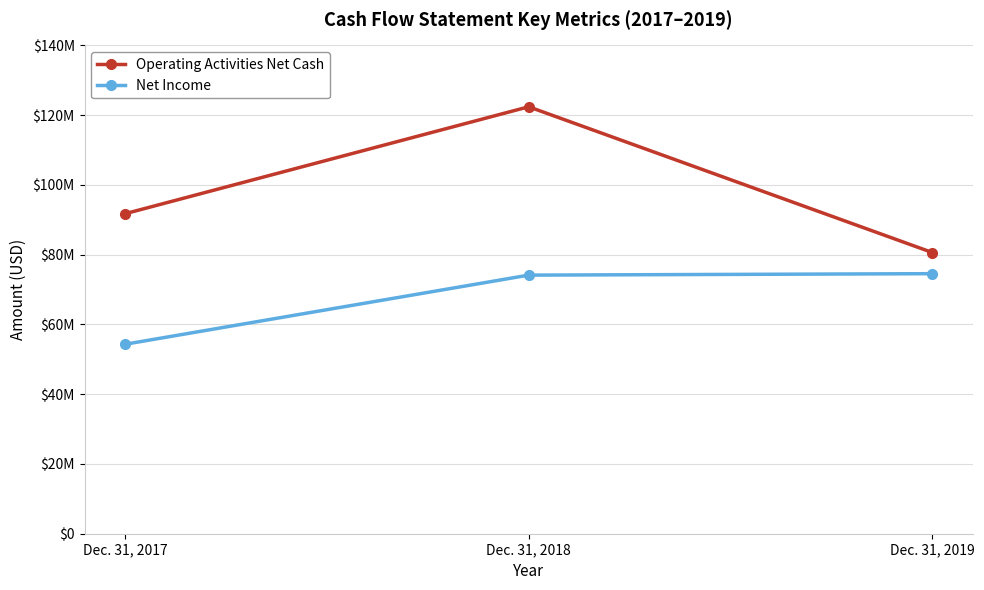

Which category has the highest value in the Net Income series?

Dec. 31, 2019